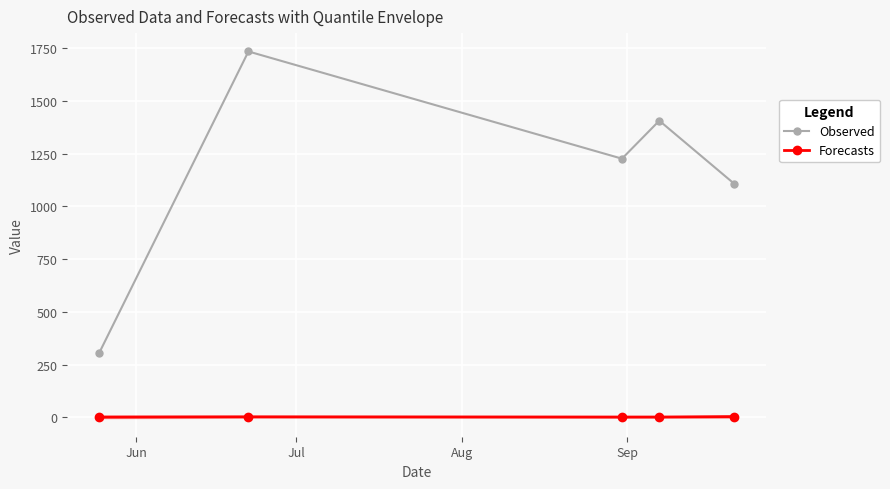

True or false: Observed has more than 0 points higher than both neighbors.

True